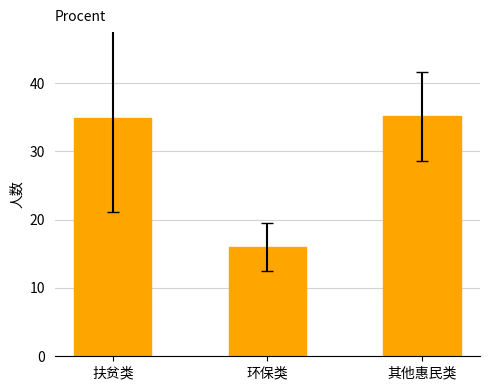

True or false: the data shows 35.2 at 其他惠民类.

True